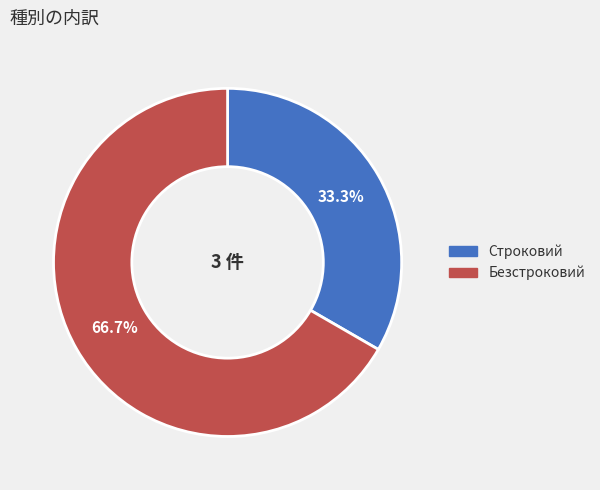

What is the total percentage of Строковий and Безстроковий?

100.0%